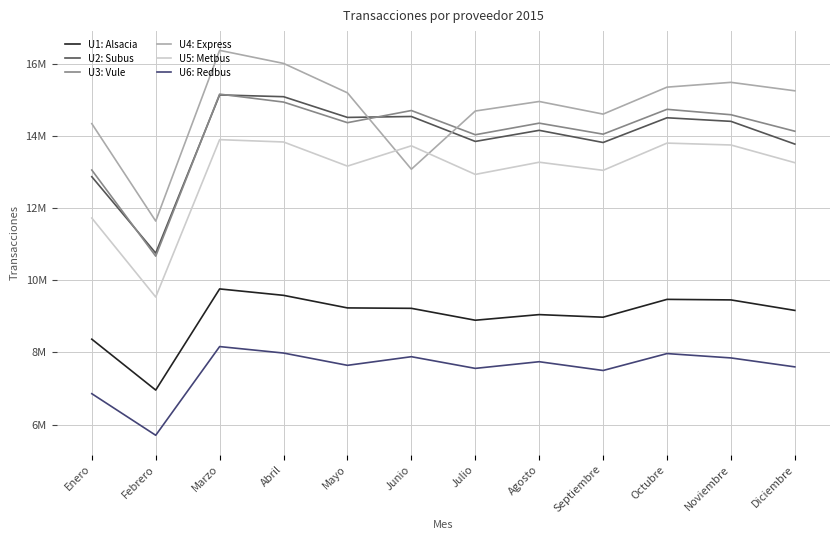

What is the sum of the U5: Metbus values at Diciembre and Junio?

26998054